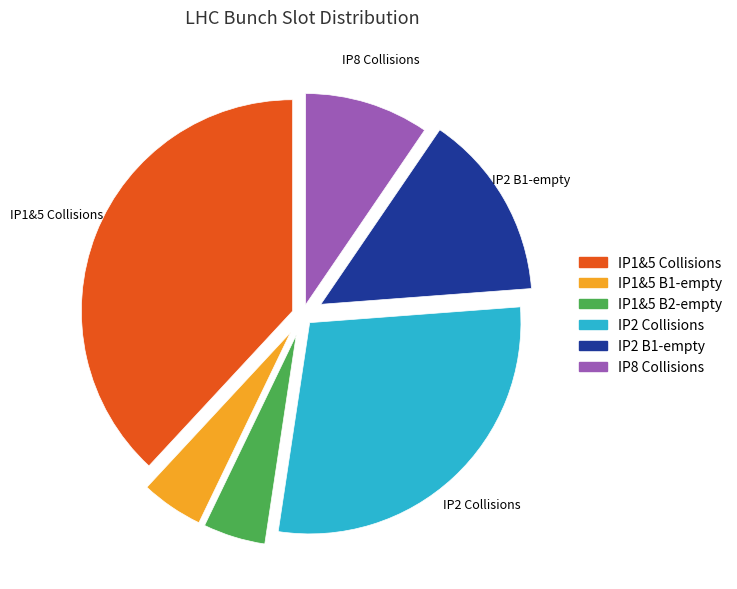

Approximately how many times larger is the value at IP2 B1-empty compared to IP1&5 B2-empty?

3.0